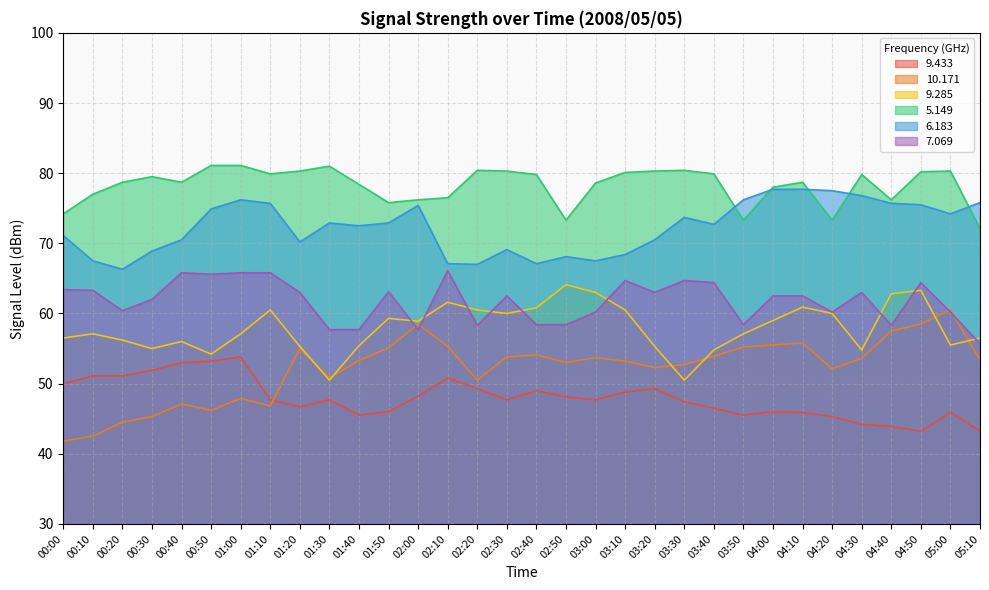

Which series has the largest total across all categories?

5.149